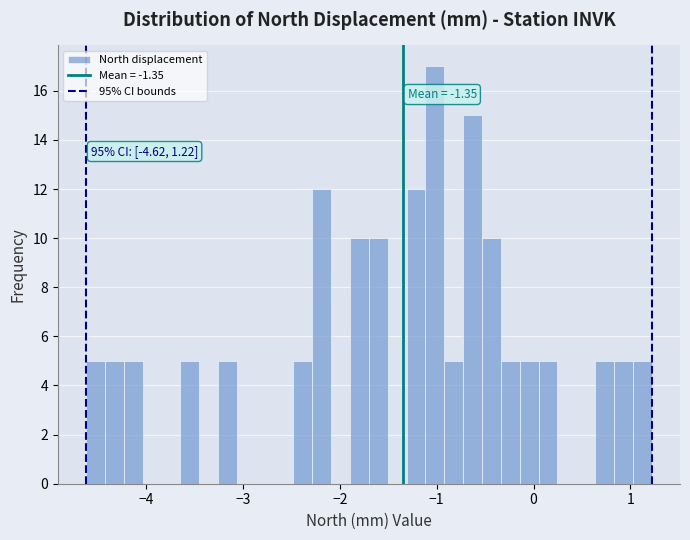

Read against the x-axis, roughly where is the centre of the tallest bar?

-1.0